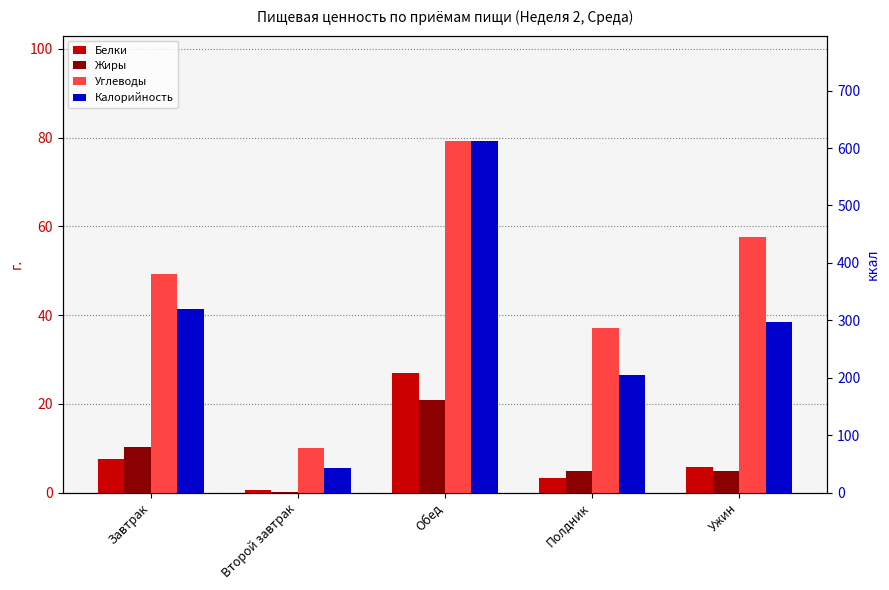

What is the difference between the highest and lowest values at Обед?

591.2